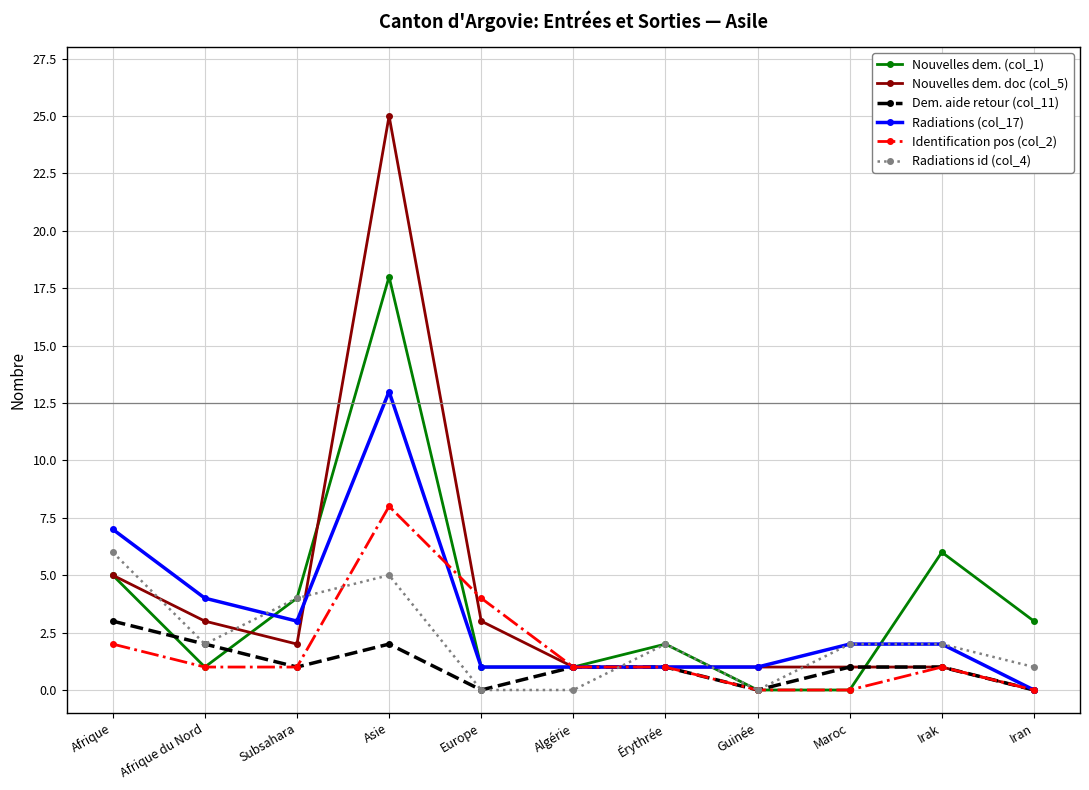

Between Afrique du Nord and Algérie, which series saw the biggest shift?

Radiations (col_17)